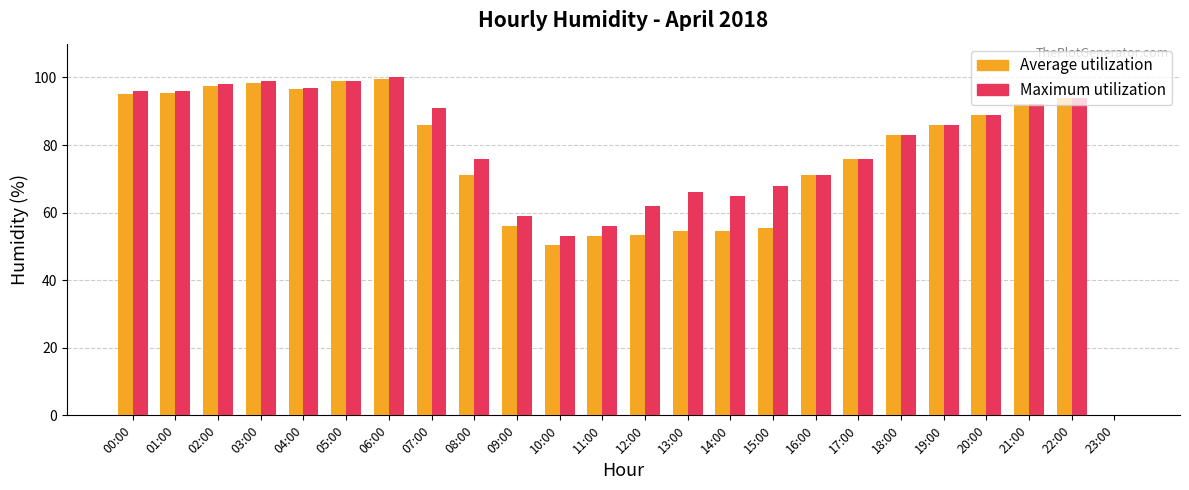

What is the total value across all series at 20:00?

178.0